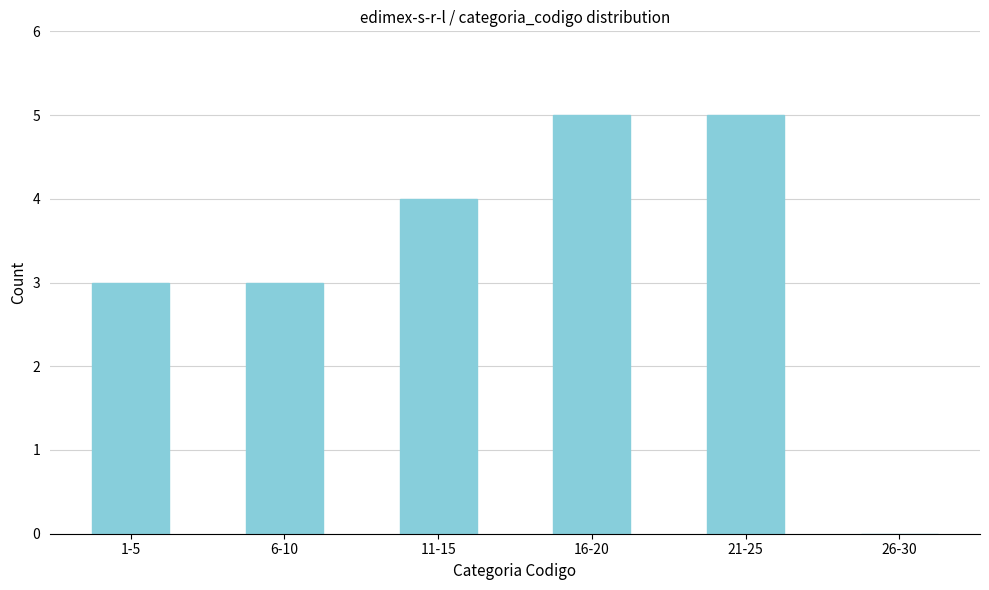

Reading left to right, list all the values displayed in this chart.

1-5=3	6-10=3	11-15=4	16-20=5	21-25=5	26-30=0